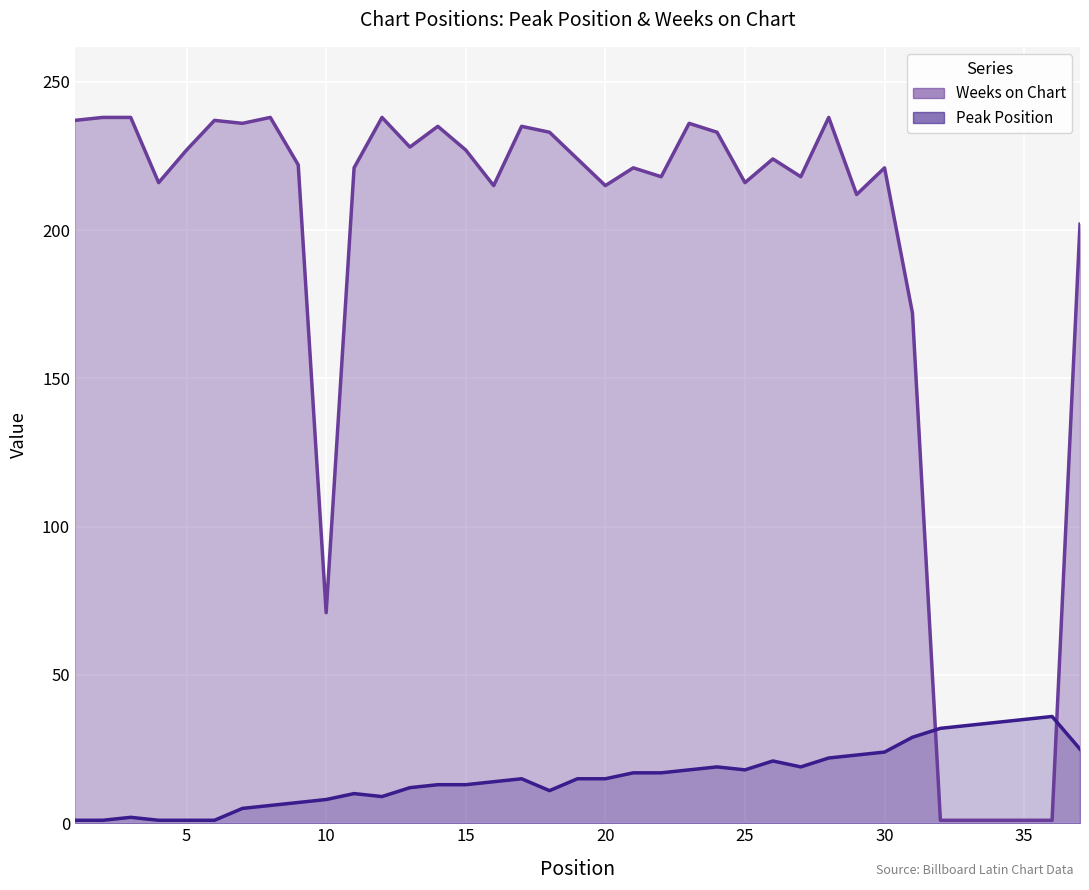

Which series has the largest total across all categories?

Weeks on Chart